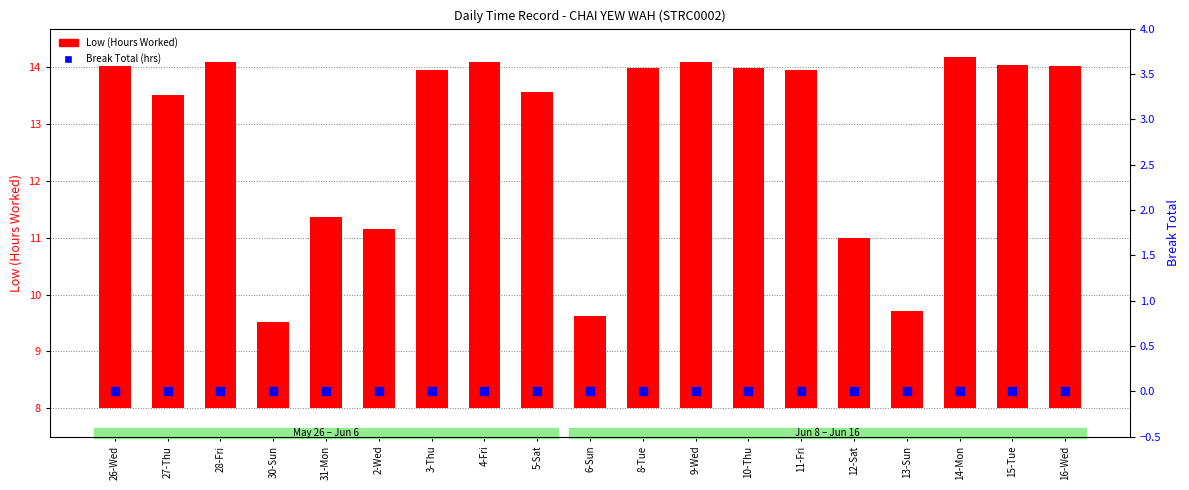

What is the total value across all series at 27-Thu?

5.5